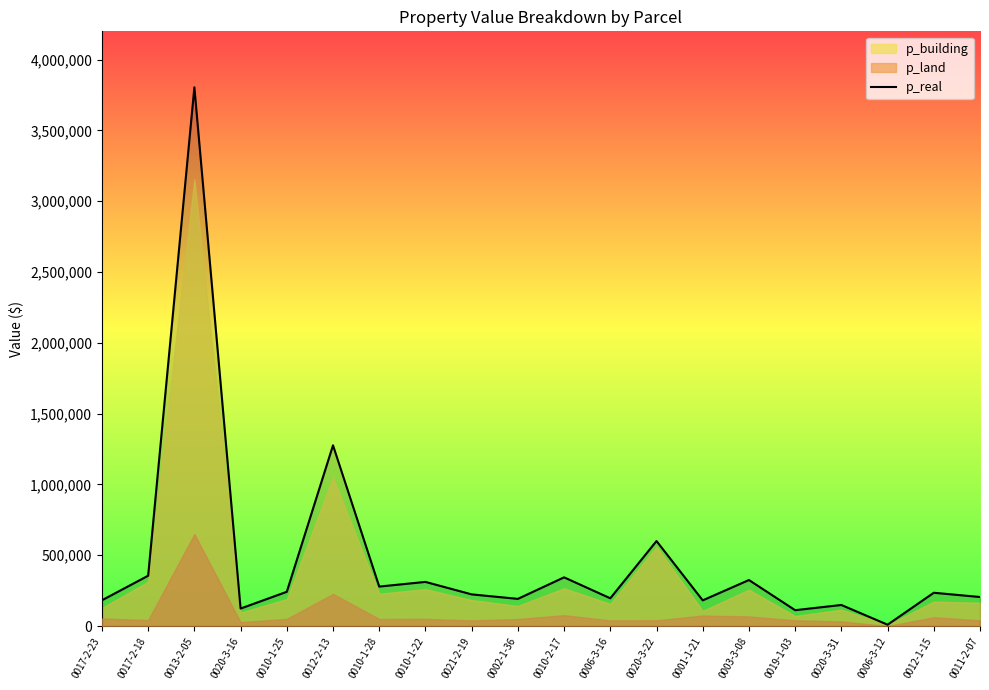

Which label corresponds to the smallest value in the chart?

0006-3-12